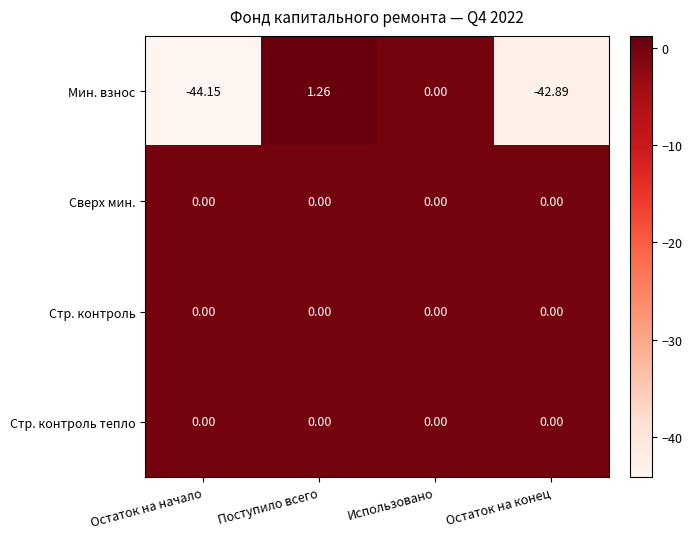

Between Остаток на начало and Использовано, which series saw the biggest shift?

Мин. взнос